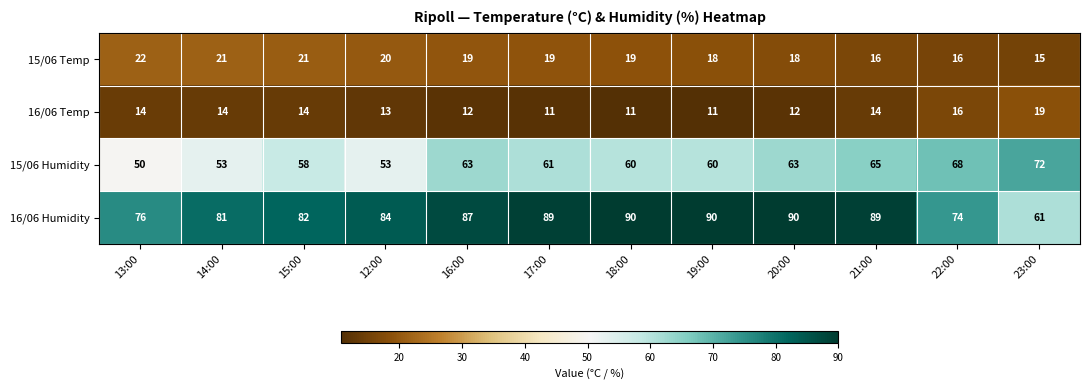

What is the spread (max minus min) of values at 23:00?

57